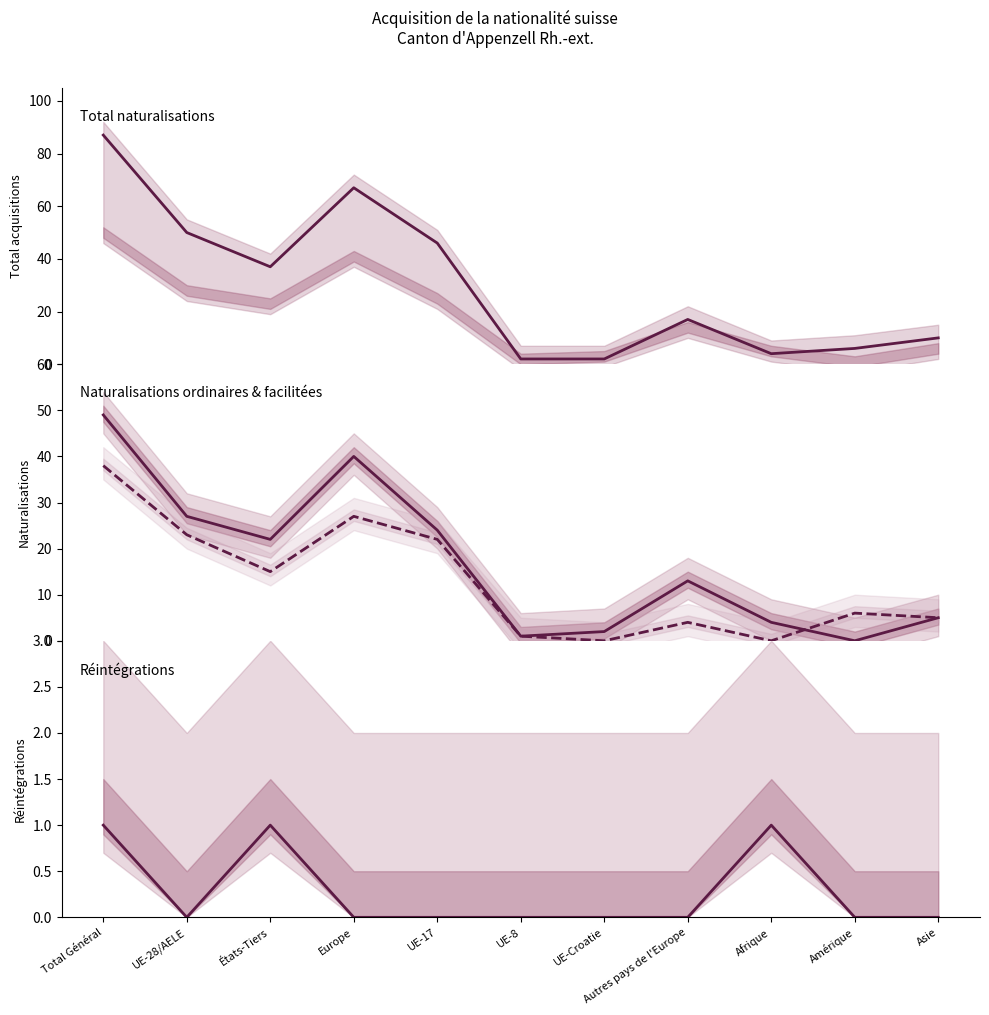

List the labels in order of Total naturalisations value, smallest first.

UE-8, UE-Croatie, Afrique, Amérique, Asie, Autres pays de l'Europe, États-Tiers, UE-17, UE-28/AELE, Europe, Total Général